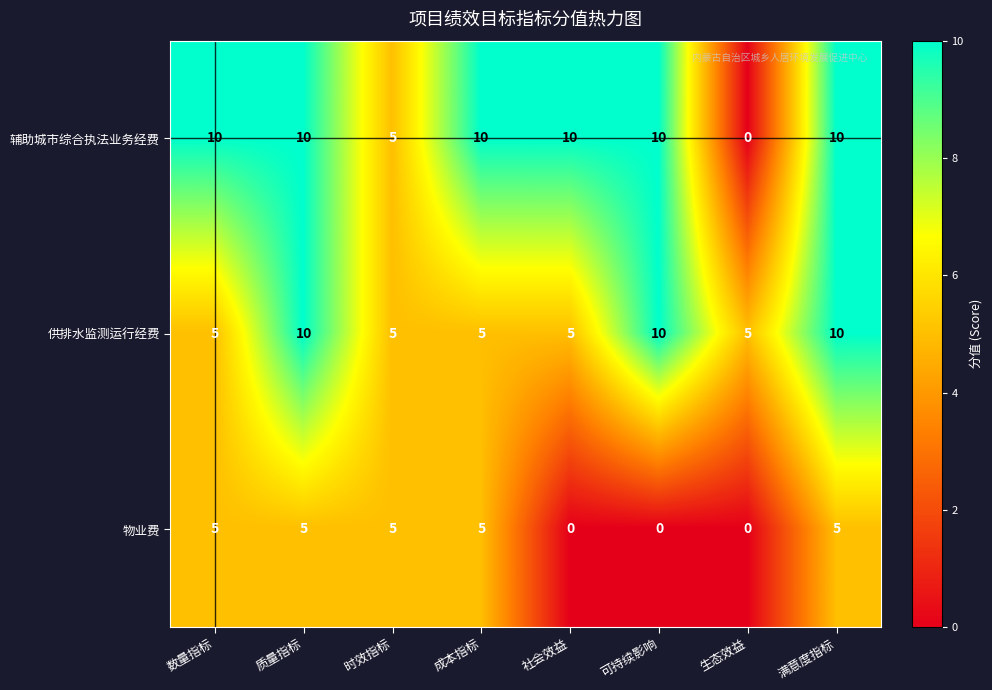

Count the number of data series in this chart.

3